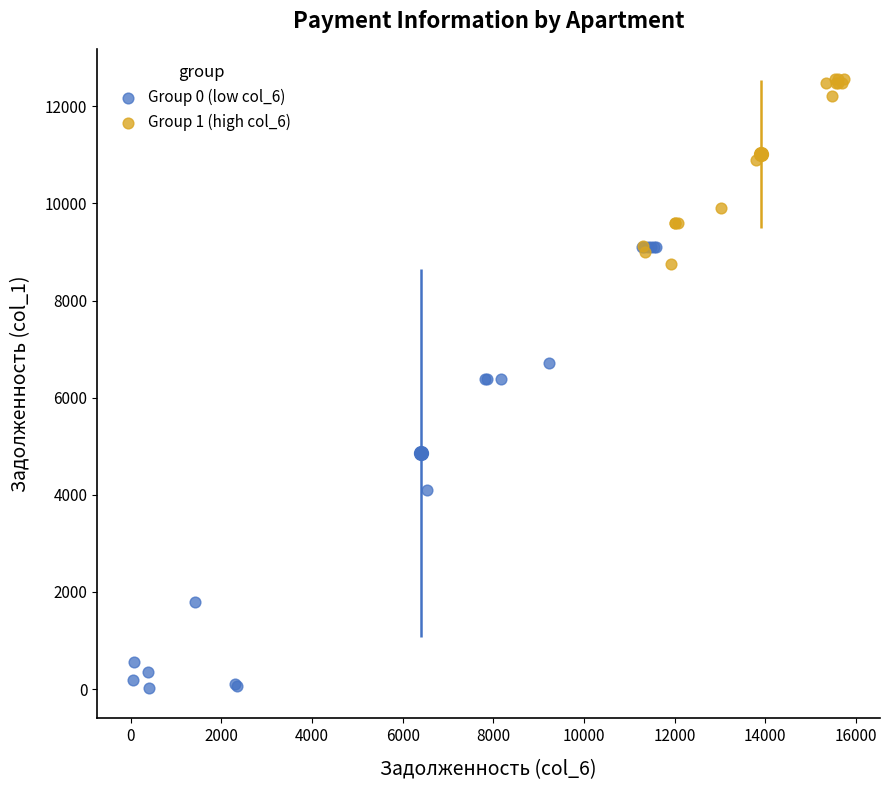

Which series contains the highest Y value?

Group 1 (high col_6)